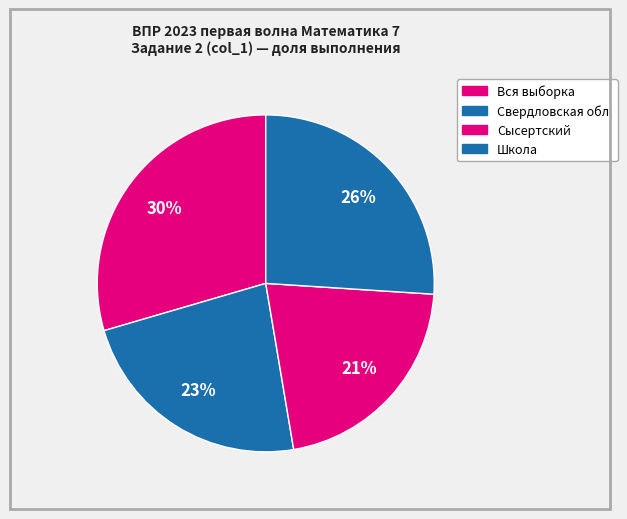

Is Школа the majority of the pie?

No